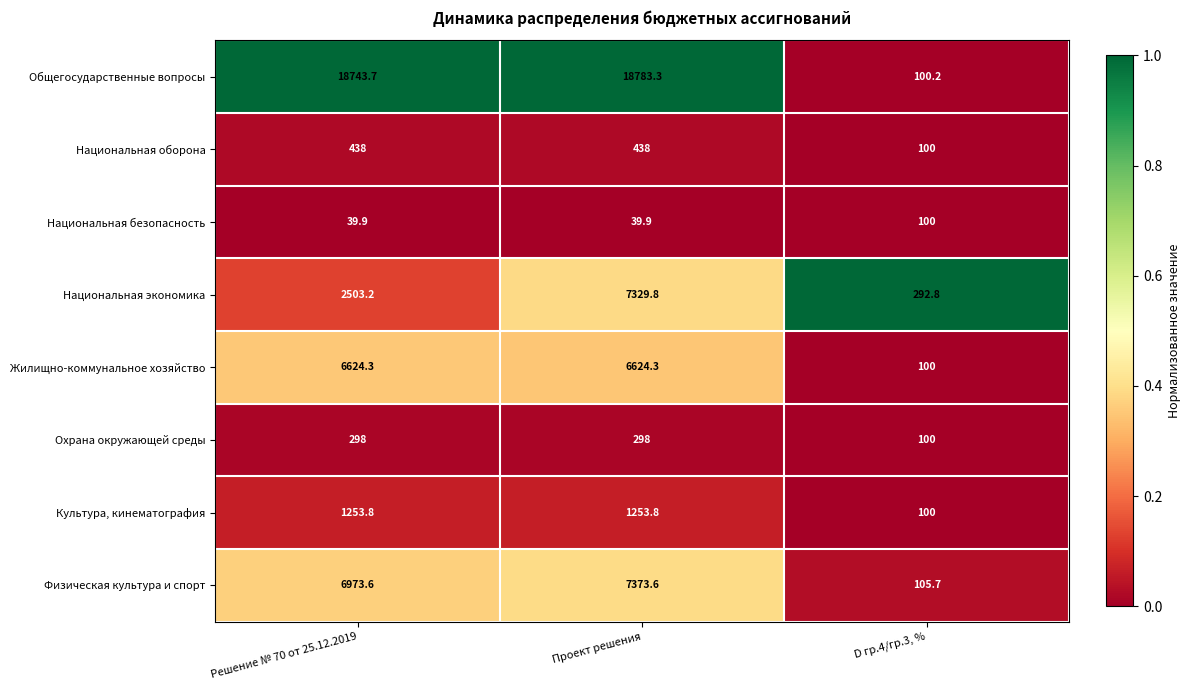

Is it true that Физическая культура и спорт equals 169.7 at D гр.4/гр.3, %?

False